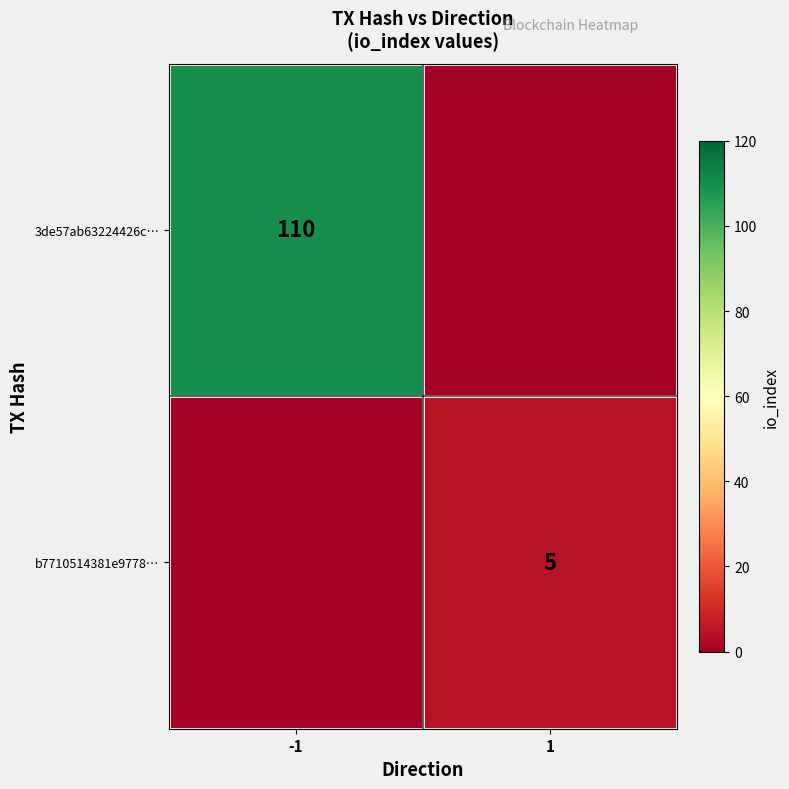

How many categories are shown in the chart?

2